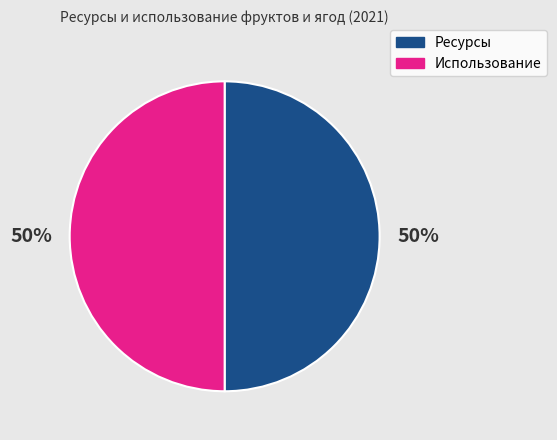

Count the number of slices in the pie.

2